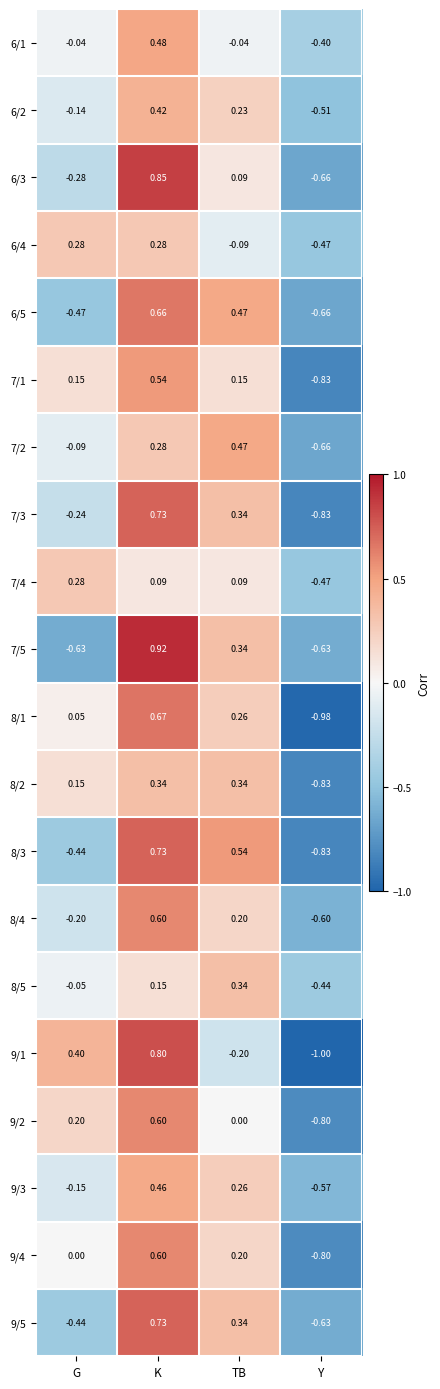

Rank the categories by 8/1 value from lowest to highest.

Y, G, TB, K